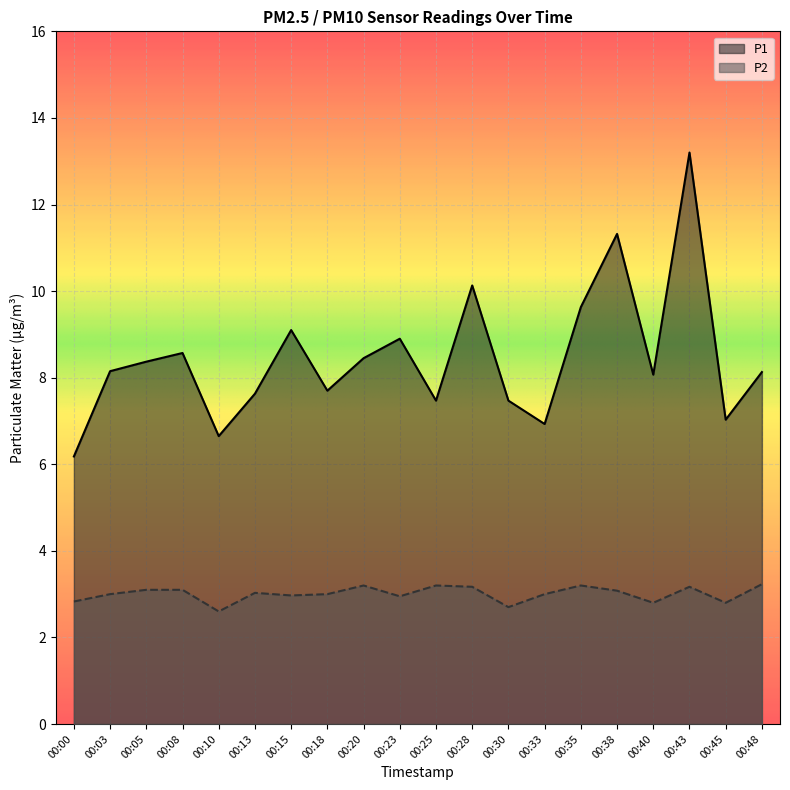

Reading right to left, extract all data points from this chart.

P1: 8.1	7.0	13.2	8.1	11.3	9.6	6.9	7.5	10.1	7.5	8.9	8.4	7.7	9.1	7.6	6.7	8.6	8.4	8.2	6.2
P2: 3.2	2.8	3.2	2.8	3.1	3.2	3.0	2.7	3.2	3.2	3.0	3.2	3.0	3.0	3.0	2.6	3.1	3.1	3.0	2.8